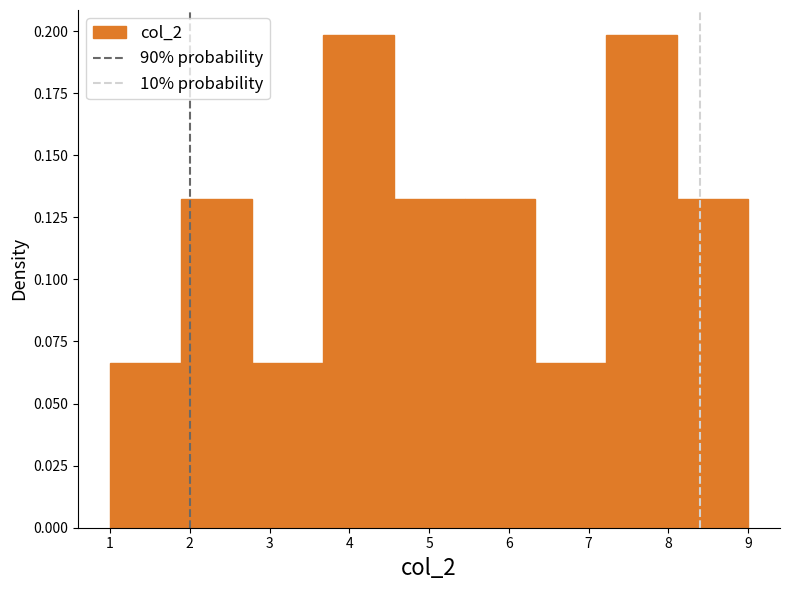

What is the height of the bar covering 8.1 to 9.0 on the x-axis? Neither the bar edges nor the heights are printed on the chart, so give them approximately, as read against the axes.

0.130